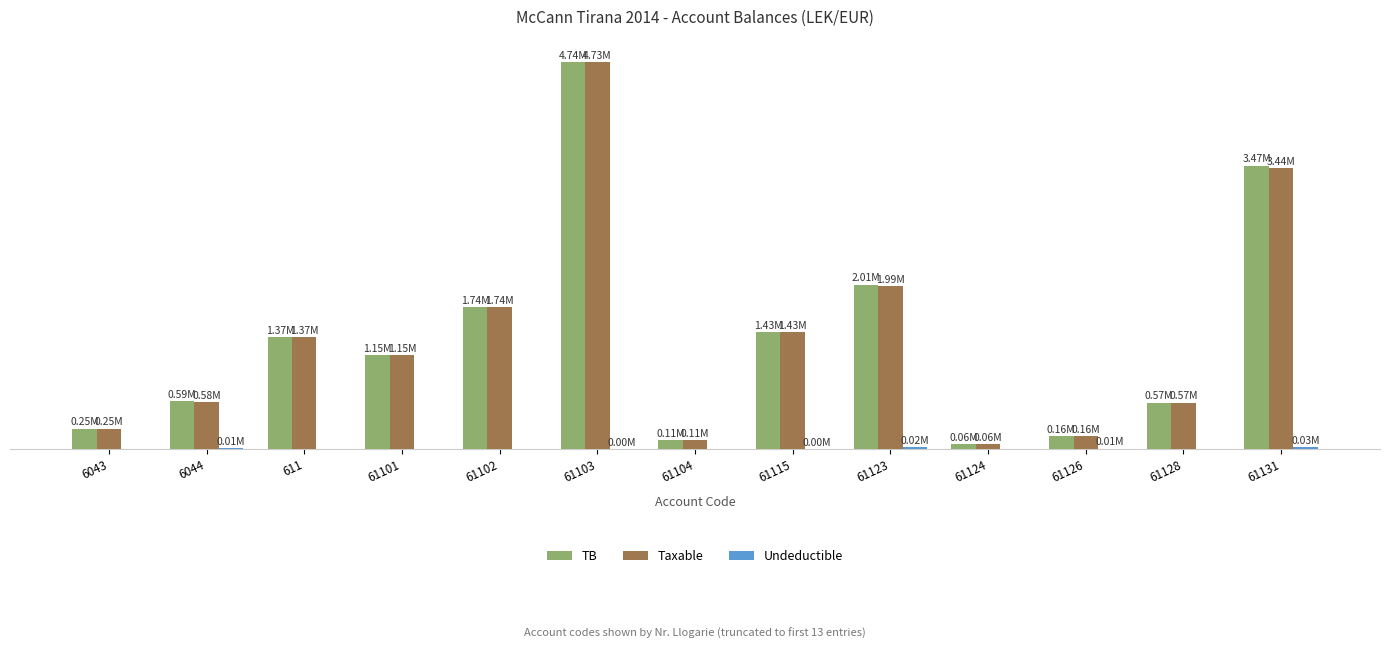

Rank the series by their maximum value, from highest to lowest.

TB, Taxable, Undeductible